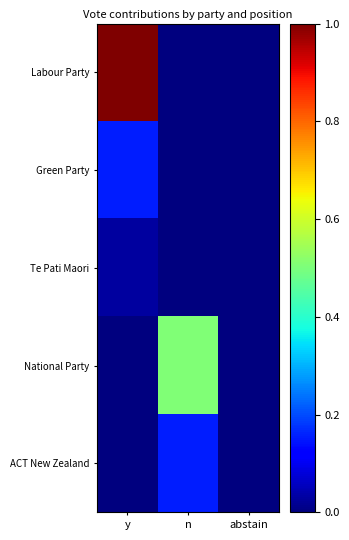

What is the greatest value displayed?

1.0